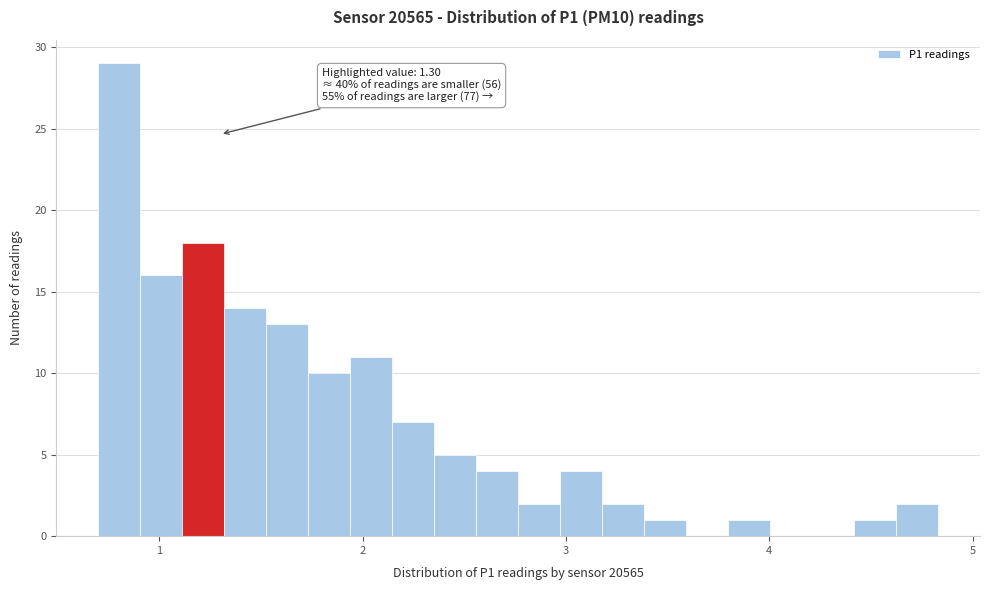

Read against the x-axis, roughly where is the centre of the tallest bar?

0.8